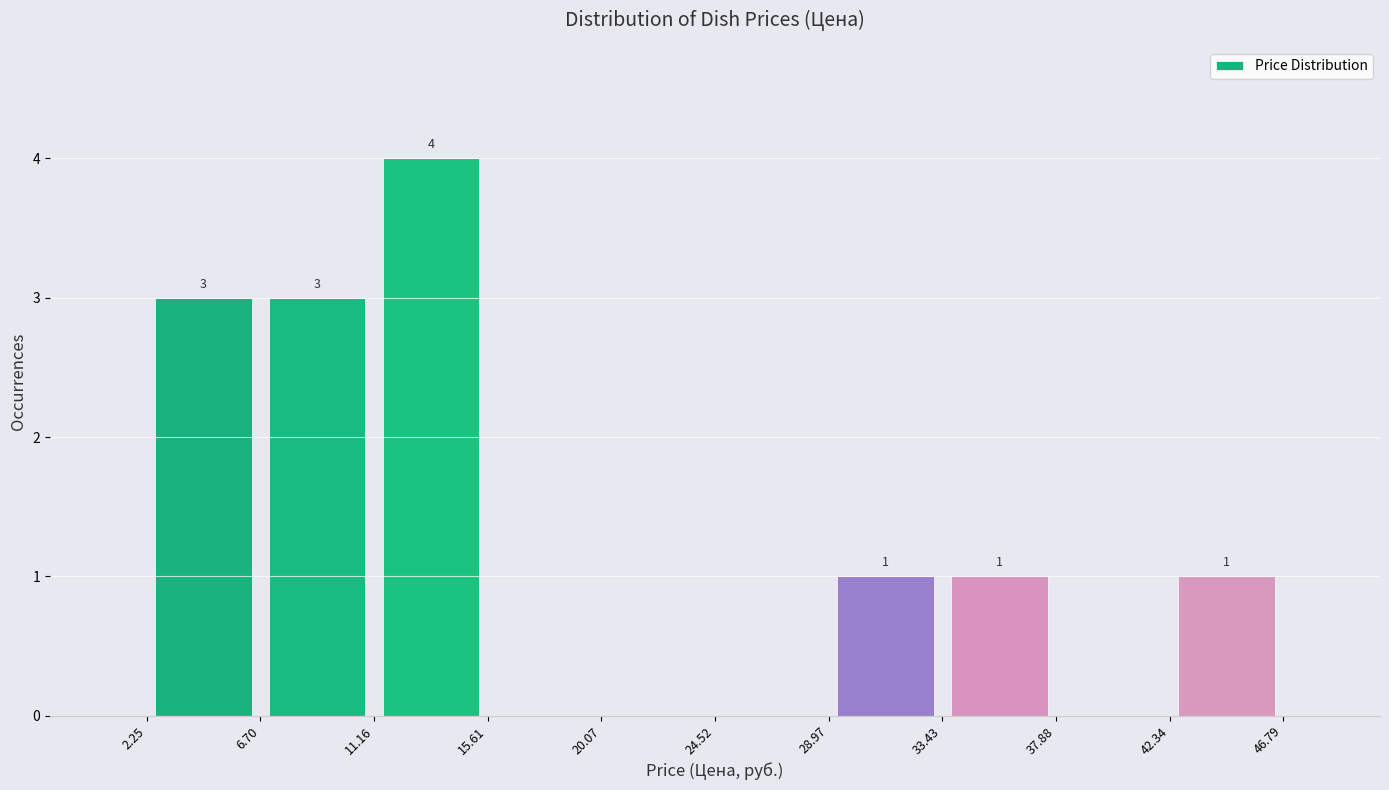

Over which range of the x-axis is the bar tallest?

11.16 to 15.61